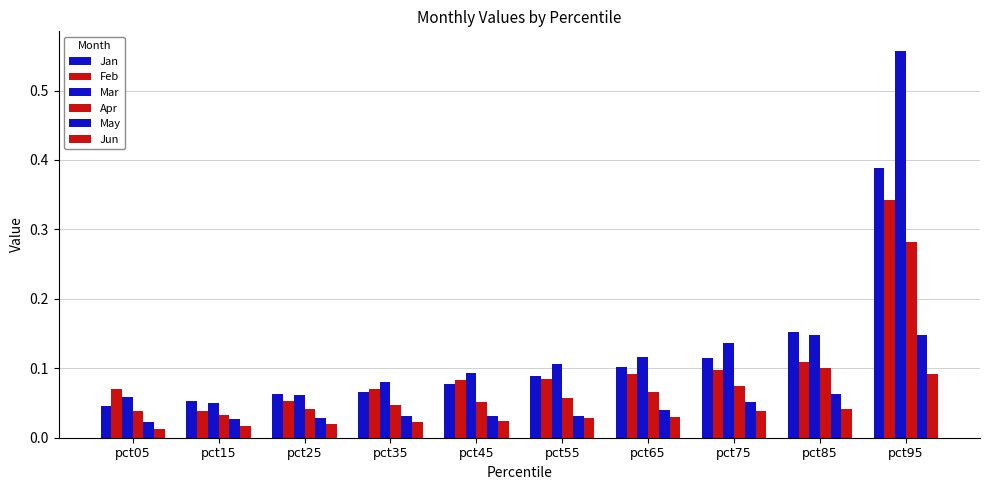

Which series has the largest total across all categories?

Mar